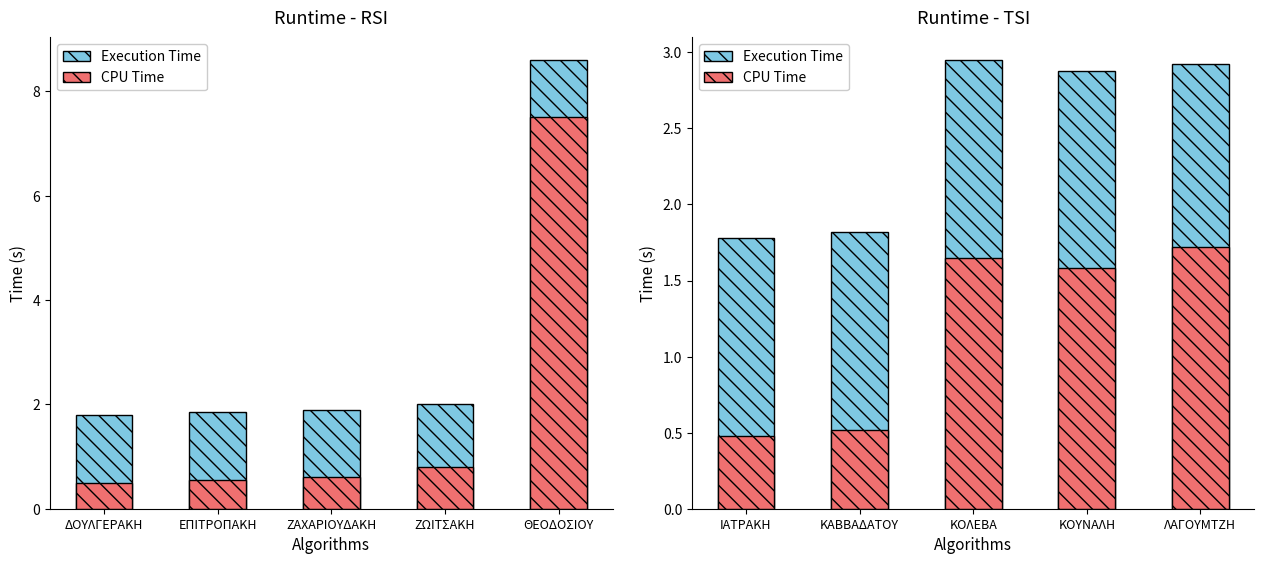

Is the value of CPU Time at ΙΑΤΡΑΚΗ greater than the value of Execution Time at ΚΑΒΒΑΔΑΤΟΥ?

No